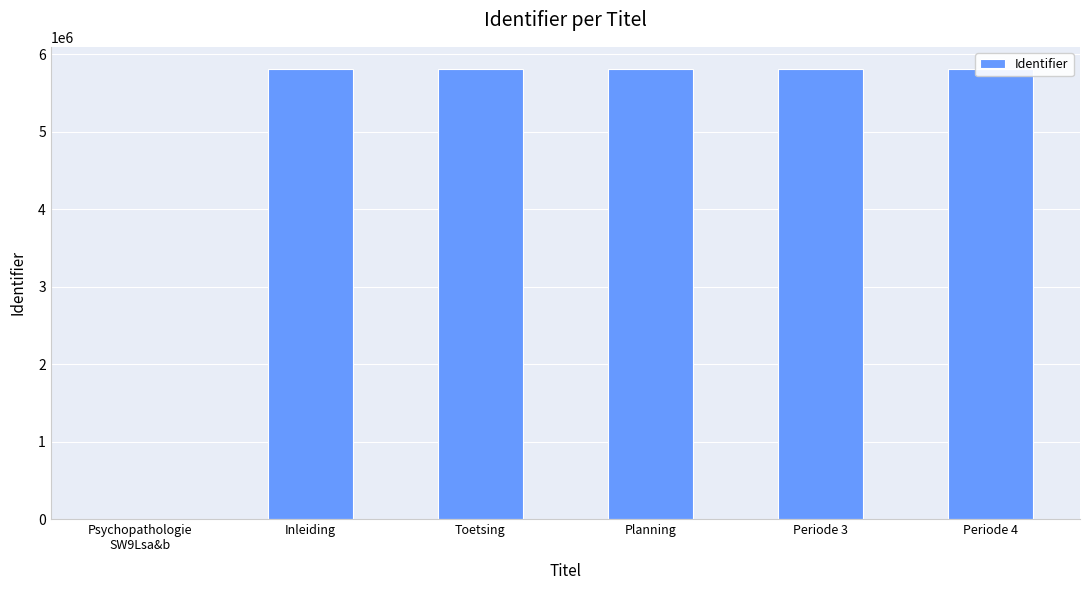

List the labels in order of value, smallest first.

Psychopathologie
SW9Lsa&b, Inleiding, Toetsing, Planning, Periode 3, Periode 4